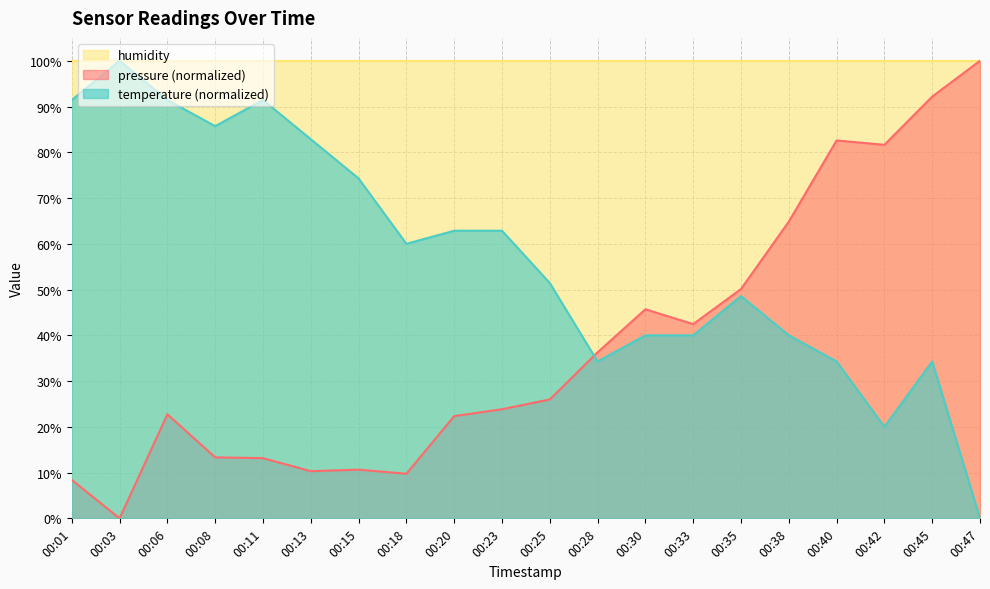

Which series changed the most between 00:20 and 00:23?

pressure